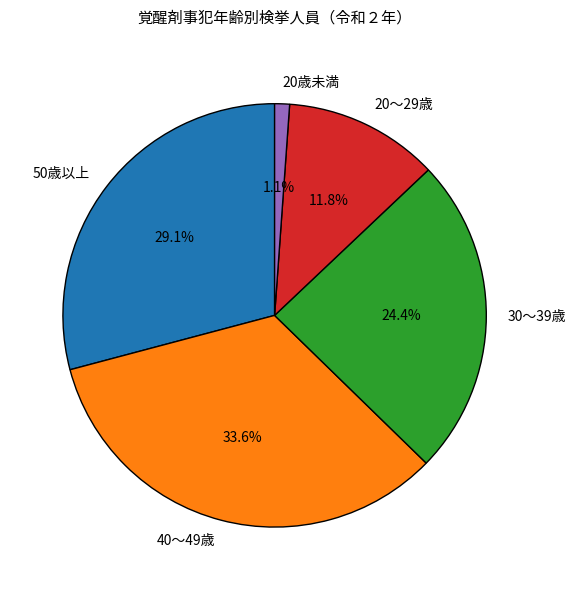

Which slice is the largest?

40～49歳